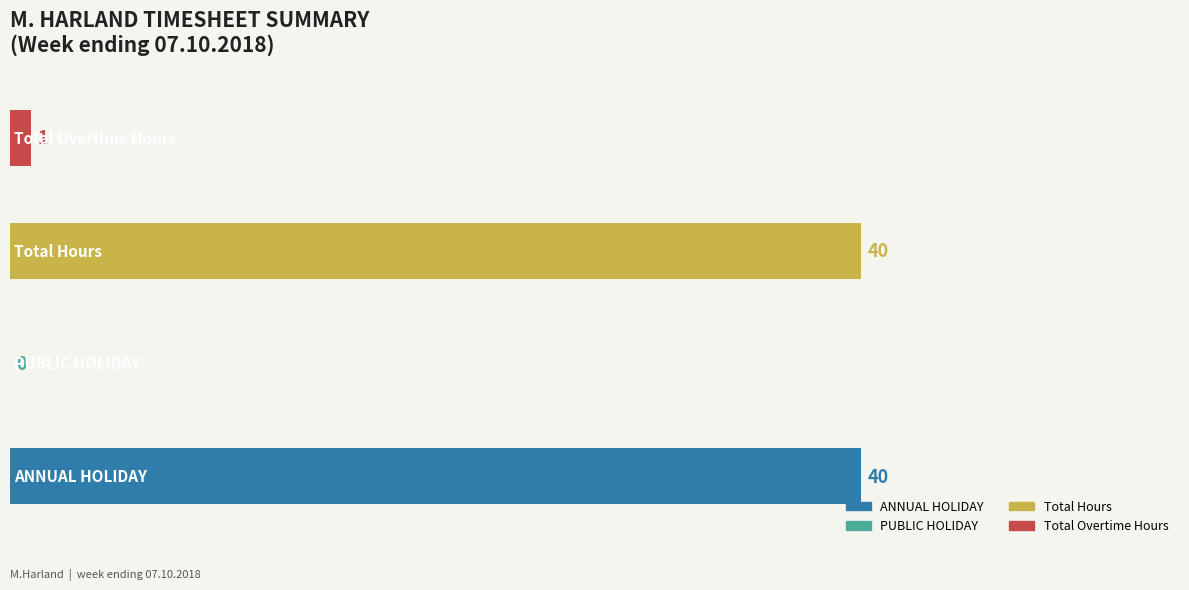

Reading left to right, transcribe all the data shown in this chart.

Total: ANNUAL HOLIDAY=40	PUBLIC HOLIDAY=0	Total Hours=40	Total Overtime Hours=1
Basic: ANNUAL HOLIDAY=0	PUBLIC HOLIDAY=0	Total Hours=40	Total Overtime Hours=0
OT1: ANNUAL HOLIDAY=0	PUBLIC HOLIDAY=0	Total Hours=0	Total Overtime Hours=1
OT2: ANNUAL HOLIDAY=0	PUBLIC HOLIDAY=0	Total Hours=0	Total Overtime Hours=0